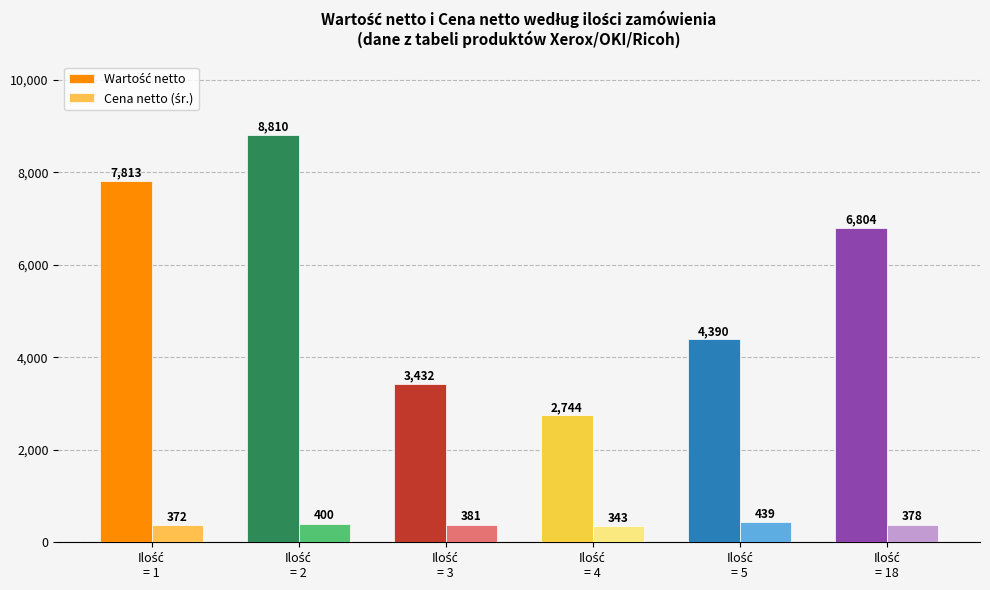

At how many categories does at least one series exceed 3559?

4